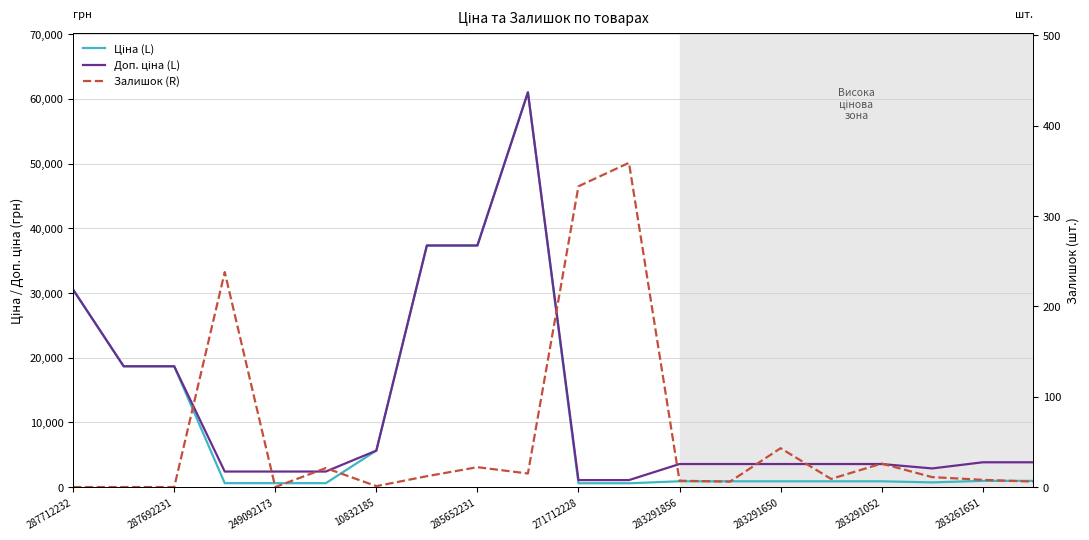

Does the chart display data point markers on the line(s)?

No